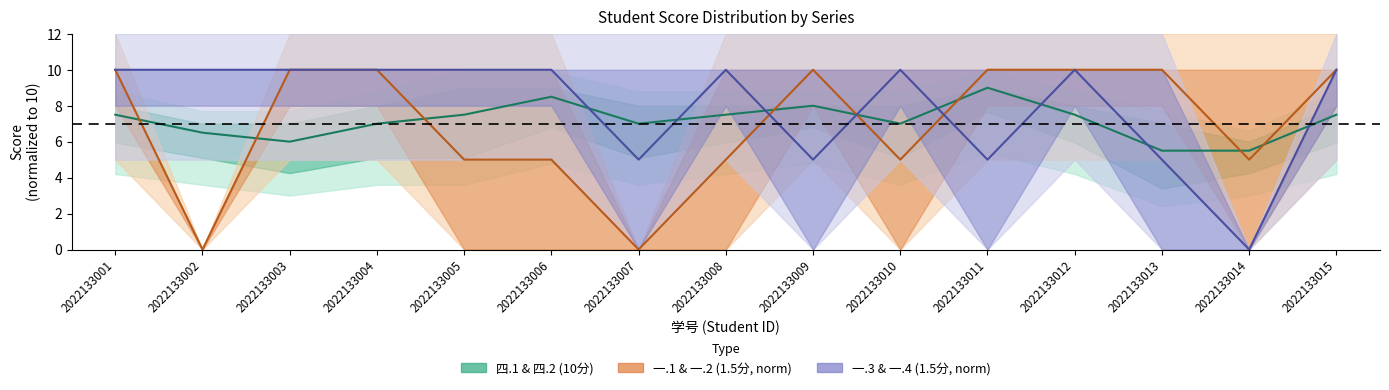

Is this an area chart (filled region under the line)?

No